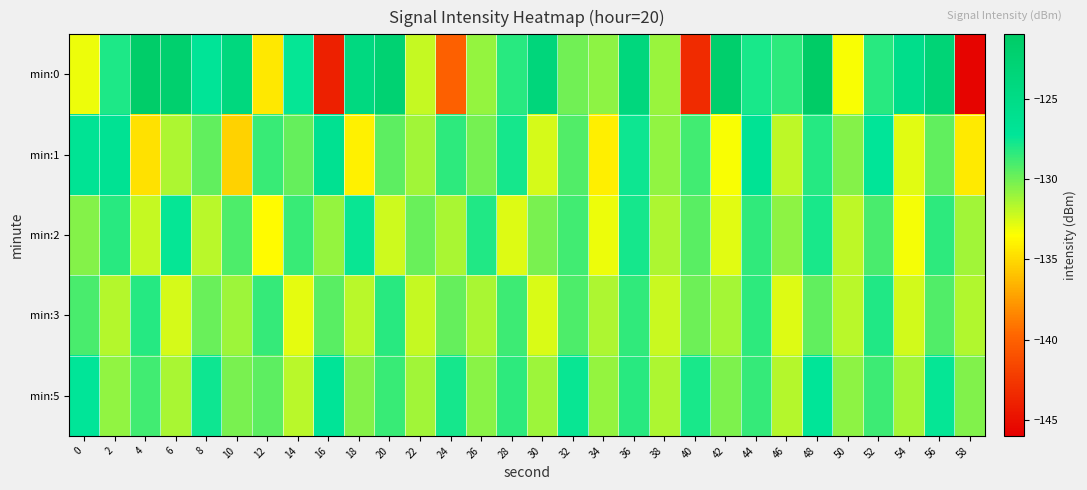

What is the minimum value shown in the chart?

-145.7